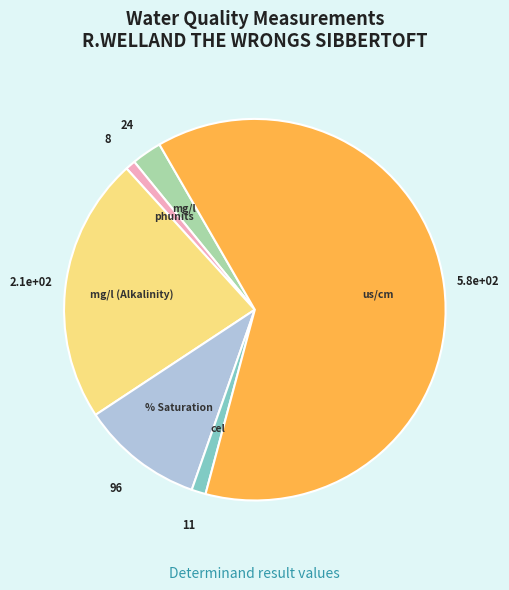

Count the number of slices in the pie.

6